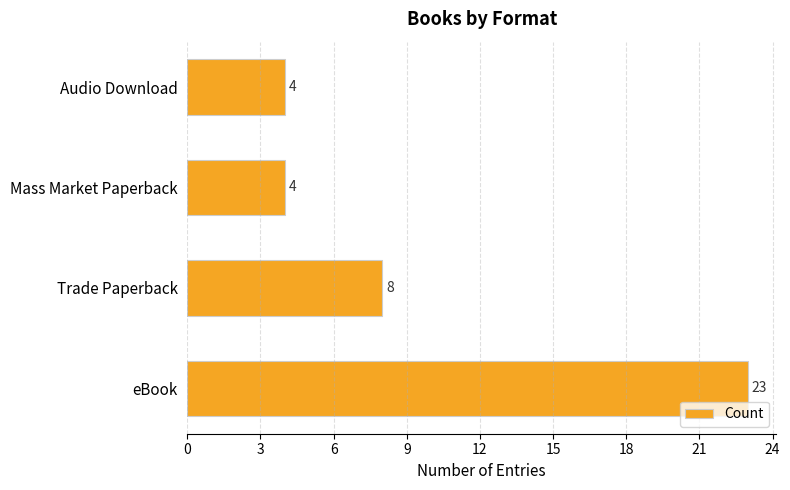

Are the bars horizontal?

Yes